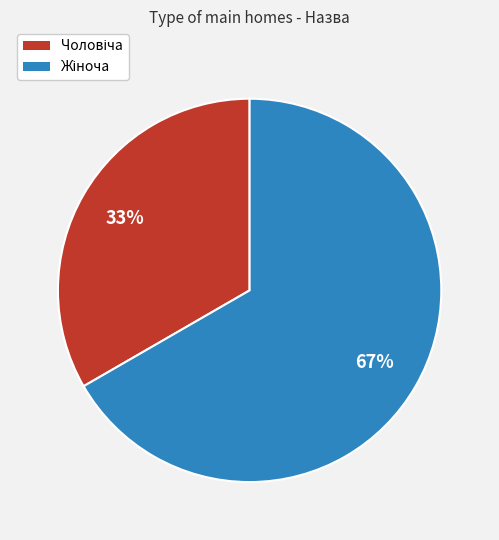

Is there a majority slice in this chart?

Yes